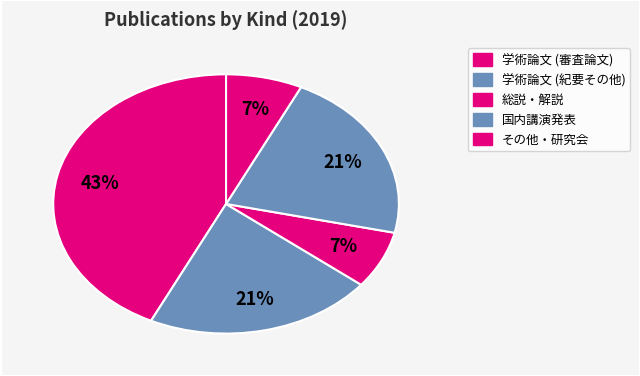

Count the number of slices in the pie.

5